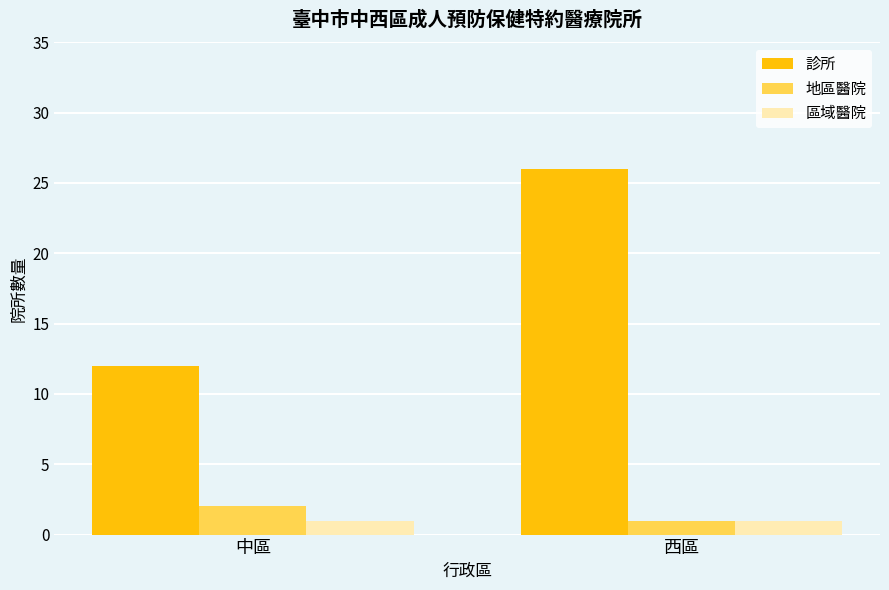

What is the label of the 1st bar from the left?

中區